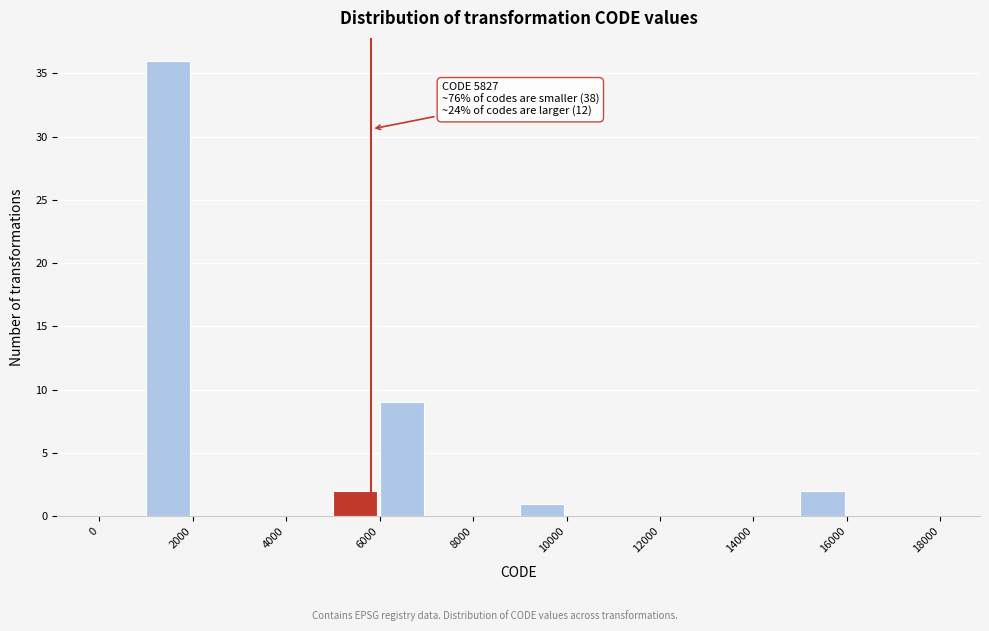

Over which range of the x-axis is the bar tallest?

1000 to 2000